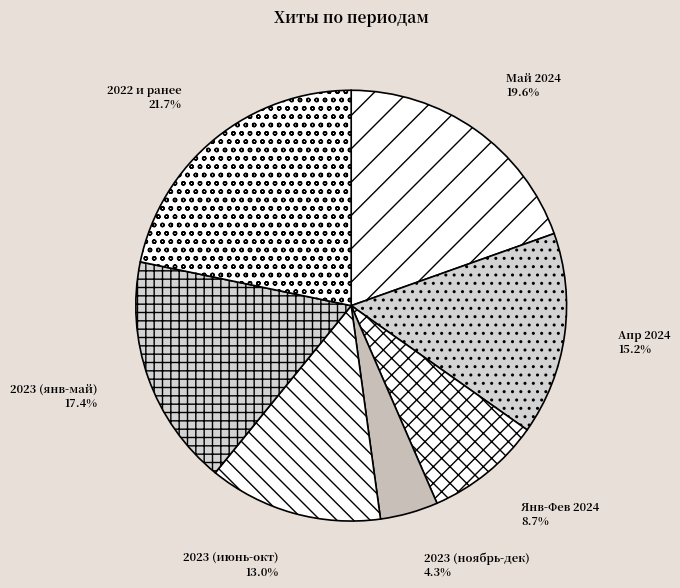

Which slice is the smallest?

2023 (ноябрь-дек)